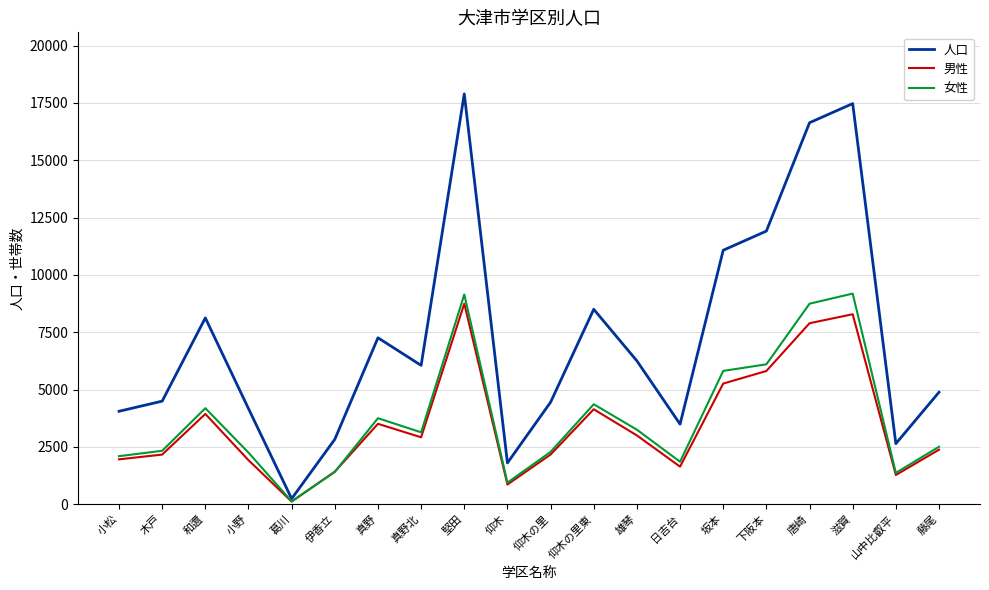

What is the difference between the highest and lowest values at 仰木?

941